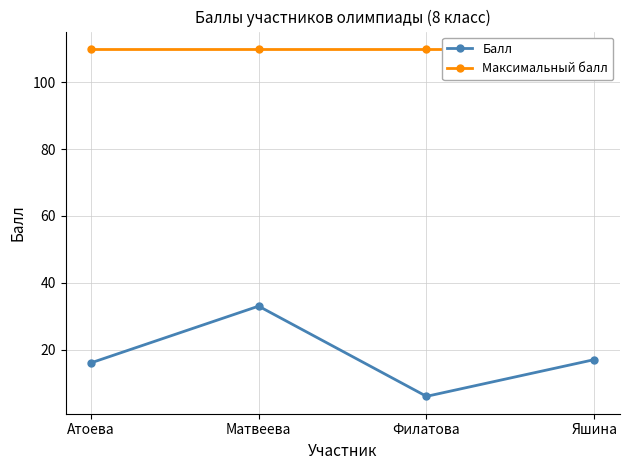

How many data points does each series have?

4